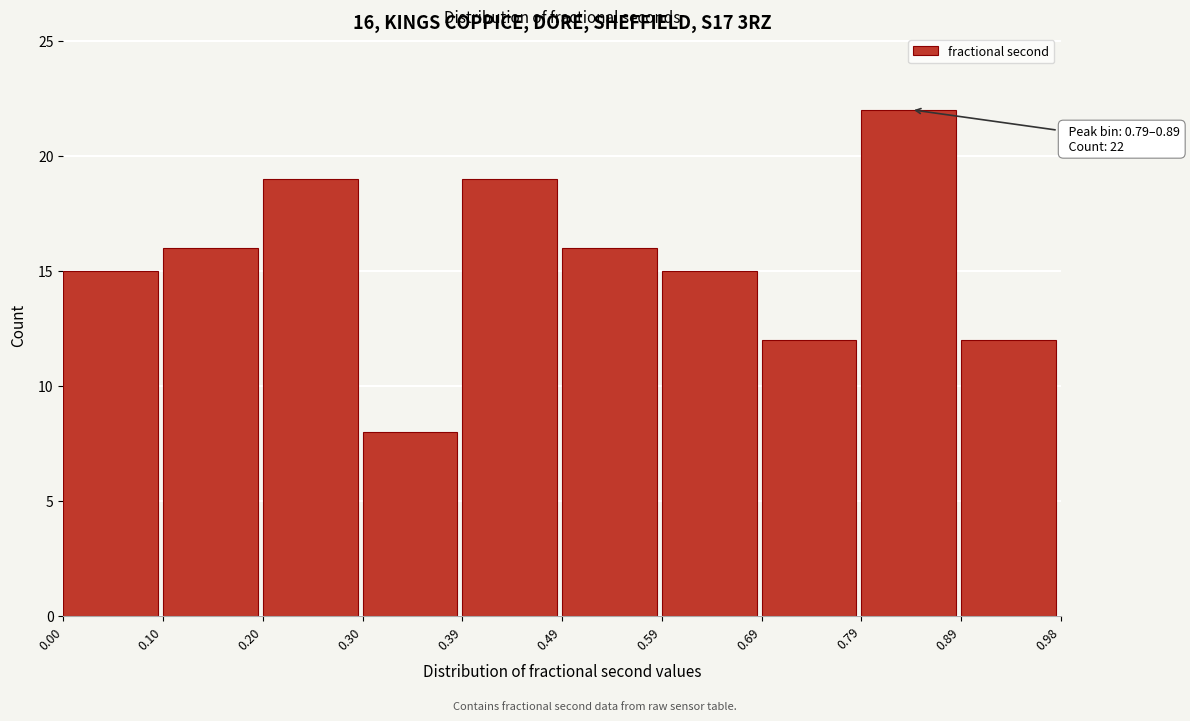

Which range on the x-axis has the tallest bar?

0.79 to 0.89